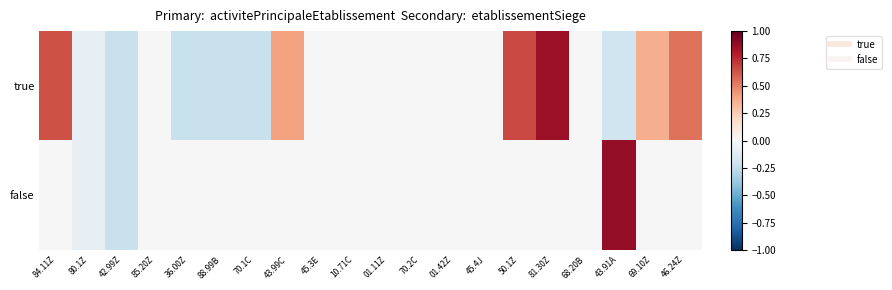

Reading left to right, extract all data points from this chart.

true: 84.11Z=0.6	80.1Z=-0.1	42.99Z=-0.2	85.20Z=0.0	36.00Z=-0.2	88.99B=-0.2	70.1C=-0.2	43.99C=0.4	45.3E=0.0	10.71C=0.0	01.11Z=0.0	70.2C=0.0	01.42Z=0.0	45.4J=0.0	50.1Z=0.7	81.30Z=0.9	68.20B=0.0	43.91A=-0.2	69.10Z=0.4	46.24Z=0.5
false: 84.11Z=0.0	80.1Z=-0.1	42.99Z=-0.2	85.20Z=0.0	36.00Z=0.0	88.99B=0.0	70.1C=0.0	43.99C=0.0	45.3E=0.0	10.71C=0.0	01.11Z=0.0	70.2C=0.0	01.42Z=0.0	45.4J=0.0	50.1Z=0.0	81.30Z=0.0	68.20B=0.0	43.91A=0.9	69.10Z=0.0	46.24Z=0.0